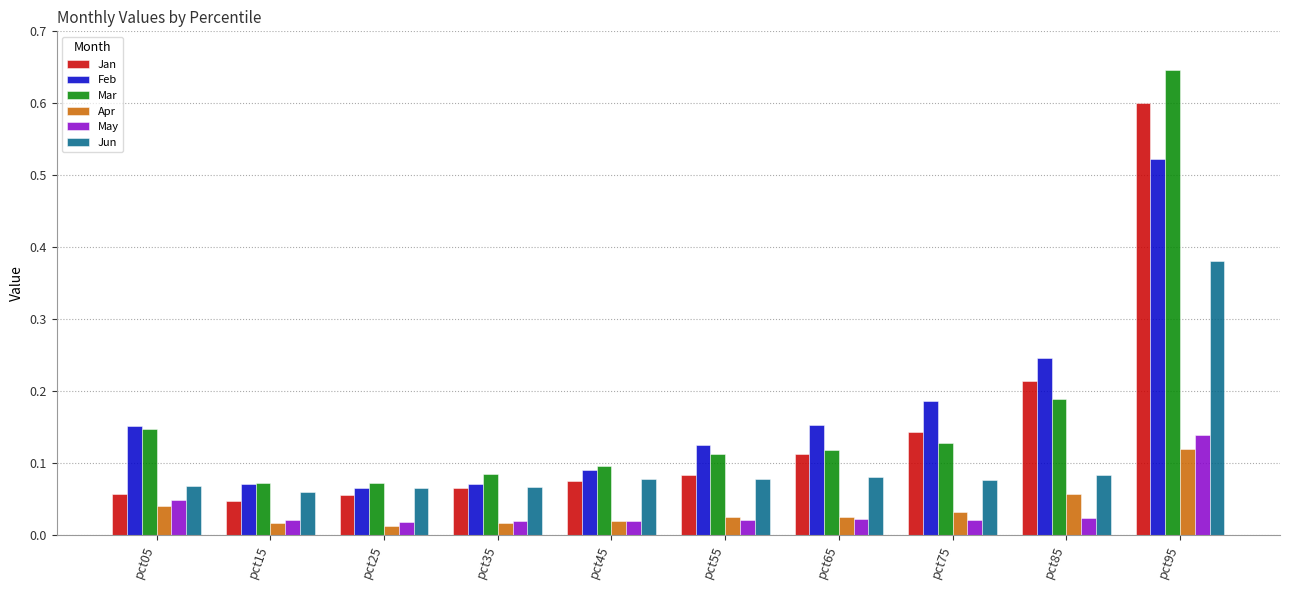

How many groups of bars are there?

10